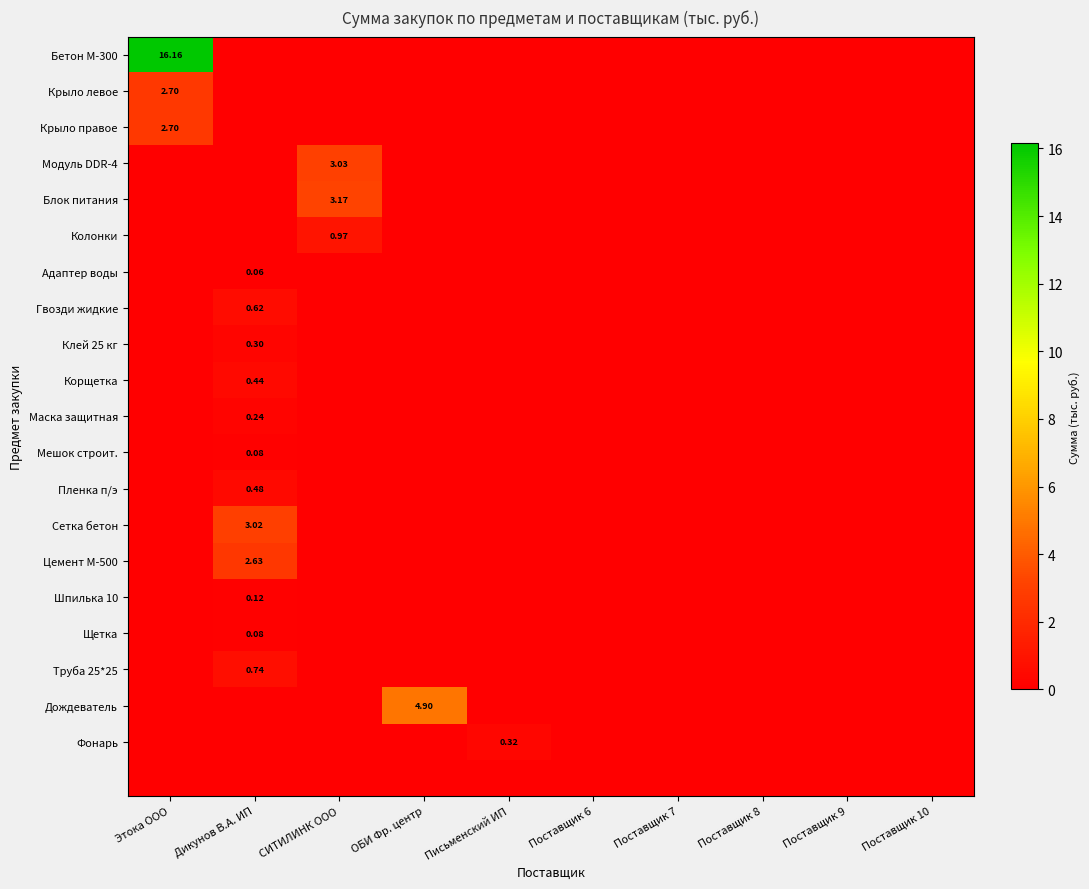

What is the sum of all Модуль DDR-4 values?

3.0